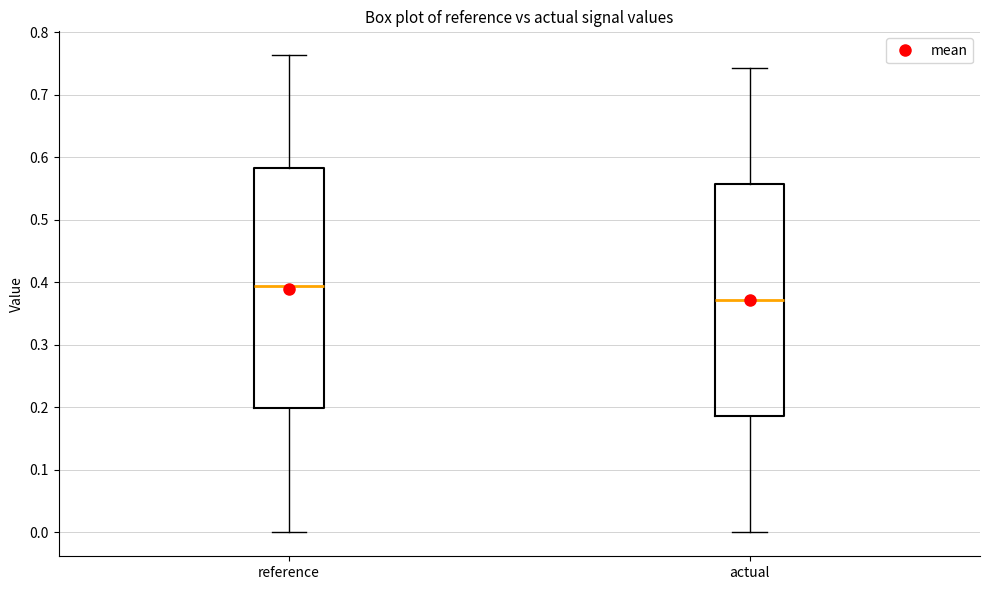

Reading left to right, transcribe this box plot: for each box, give where its median line is, the range the box spans, and where its two whiskers end, as read against the y-axis. The values are not printed on the chart, so give them approximately, as read against the axis.

reference: median 0.39, box 0.20 to 0.58, whiskers 0.00 to 0.76
actual: median 0.37, box 0.19 to 0.56, whiskers 0.00 to 0.74